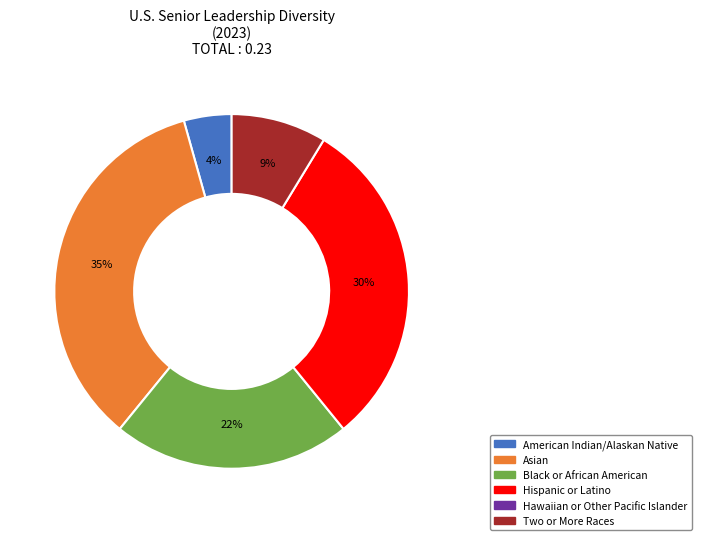

To the nearest percent, what is the average slice percentage?

20%